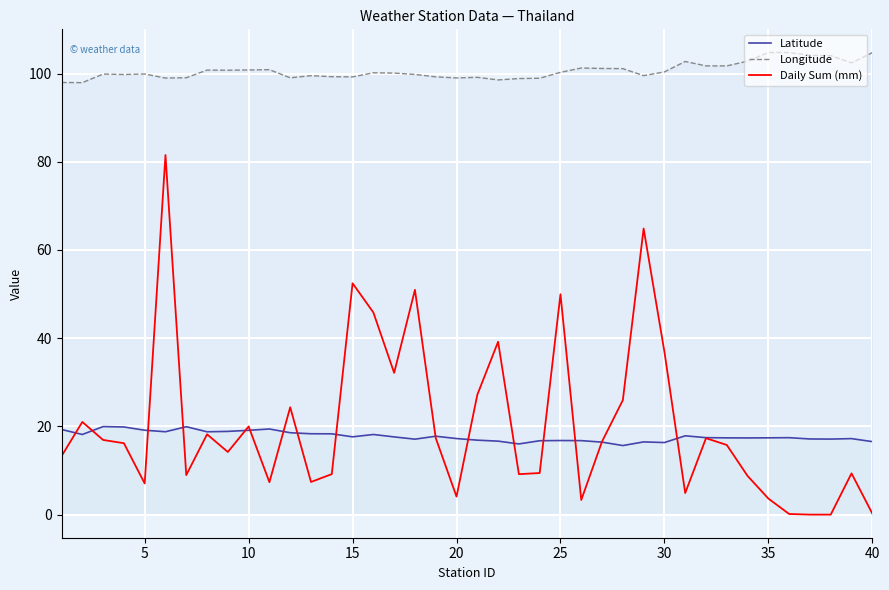

True or false: Longitude and Daily Sum (mm) cross at least once.

False